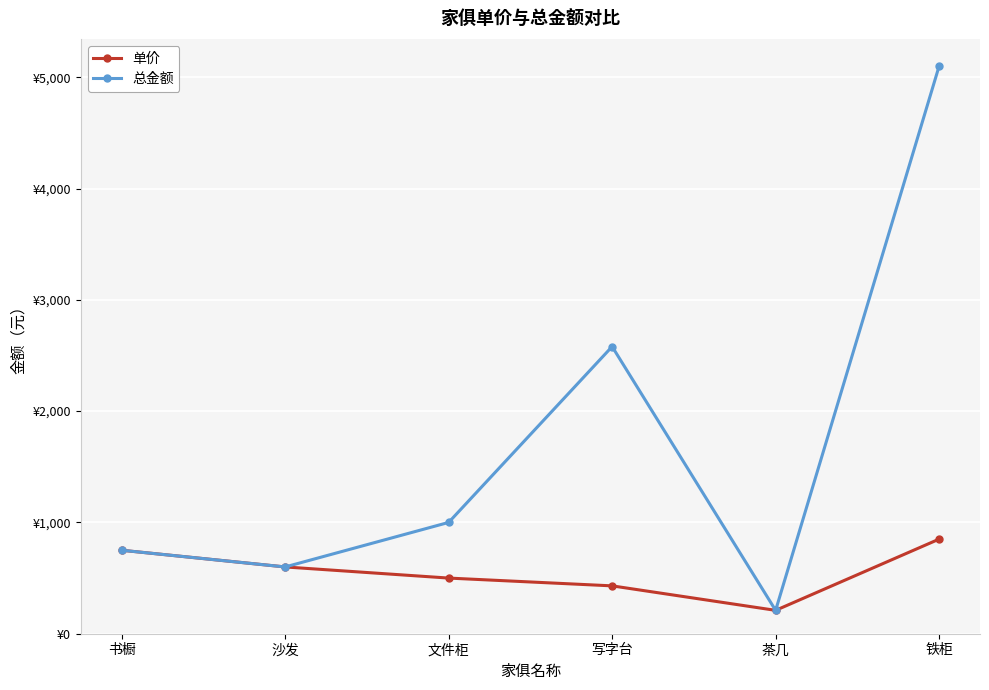

What are all the series names shown in the legend?

单价, 总金额